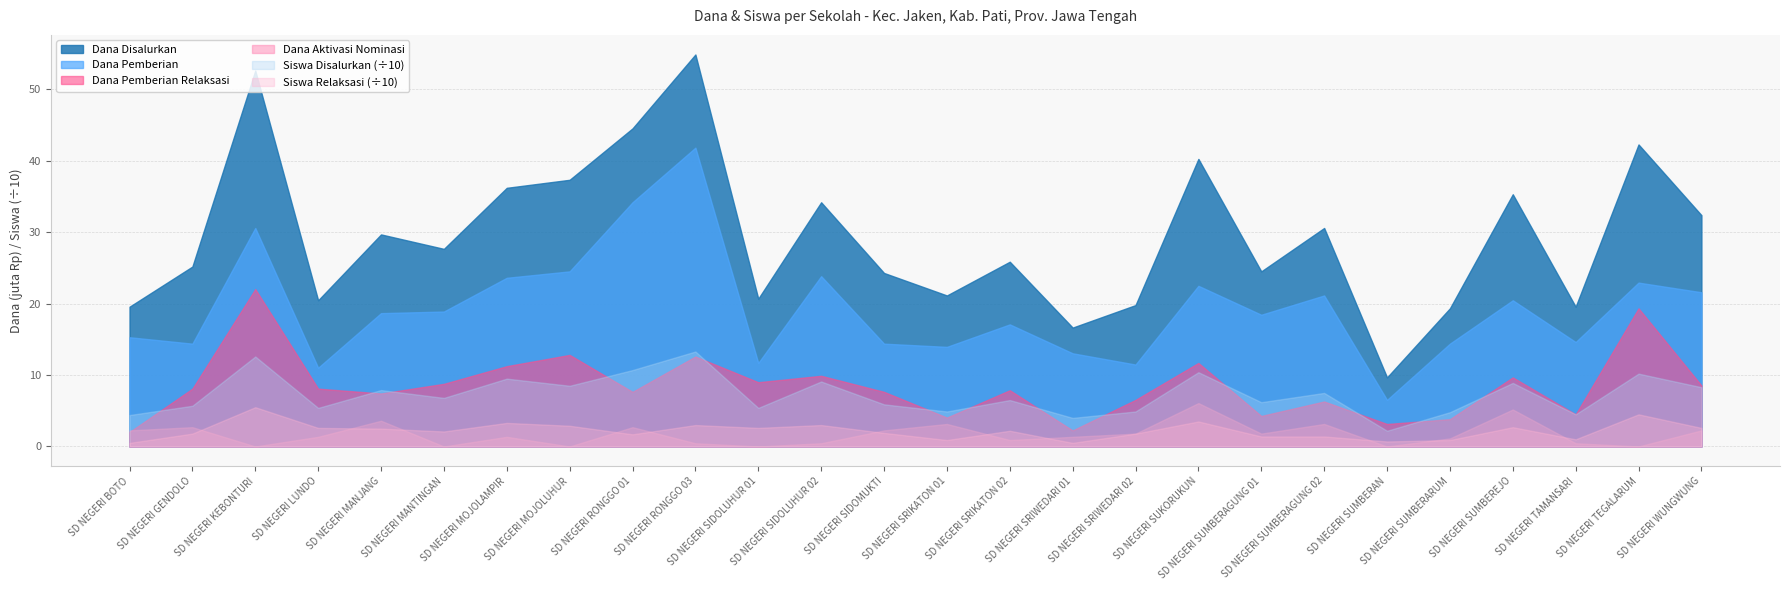

True or false: Siswa Disalurkan and Dana Pemberian intersect in this chart.

False